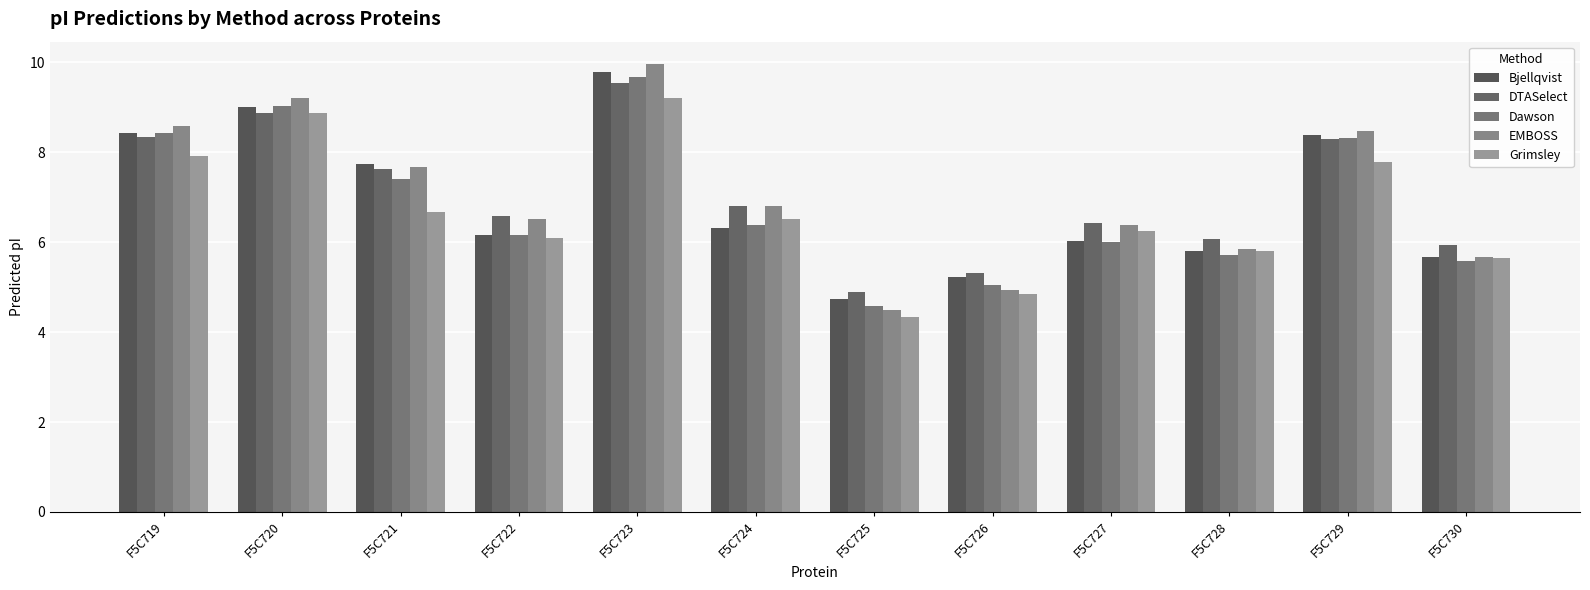

Which category has the lowest value across all series?

F5C725